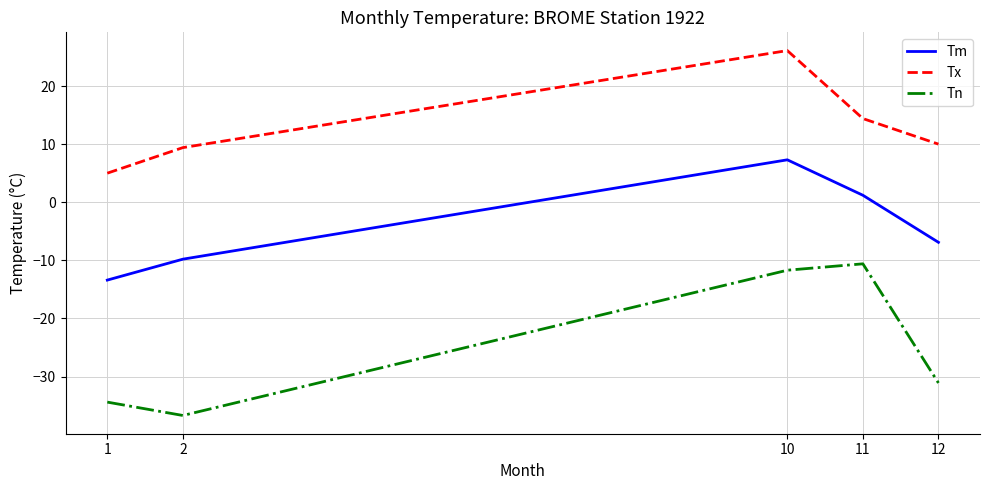

What is the approximate value of Tx at 2?

9.4